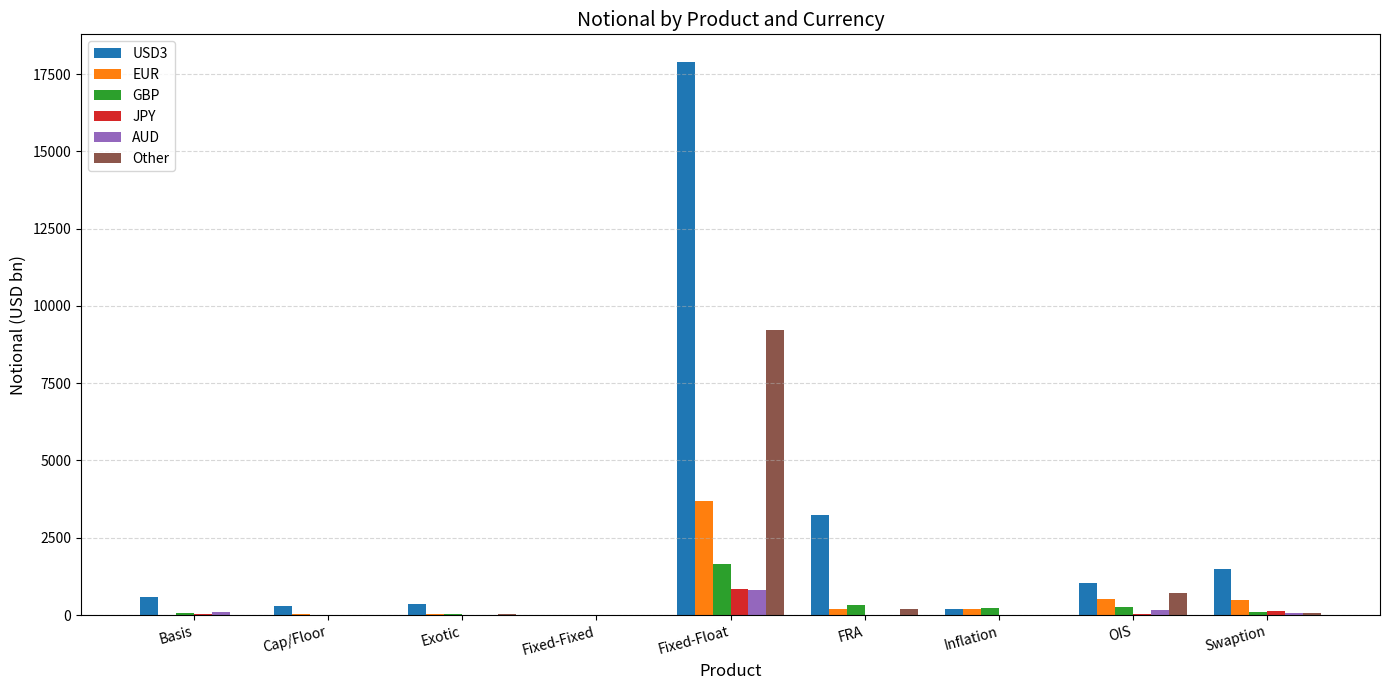

Which series has the widest spread of values?

USD3